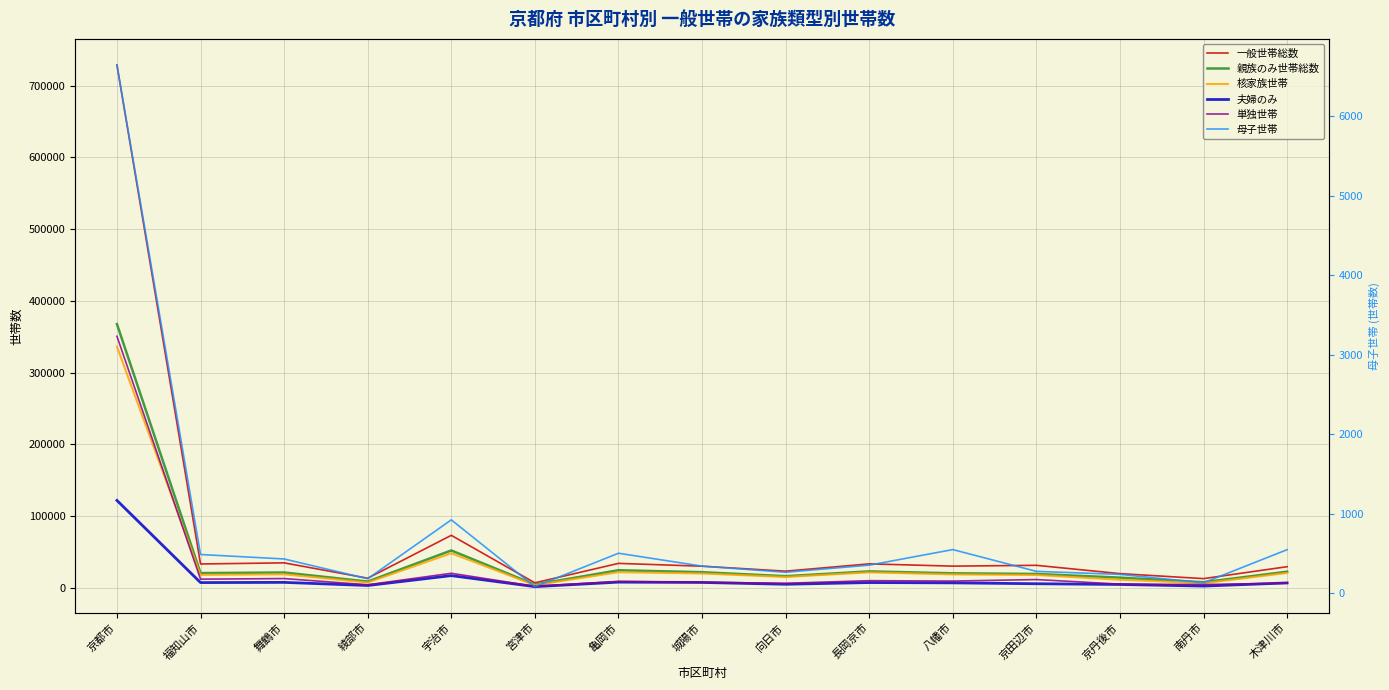

How many lines are shown in the chart?

6